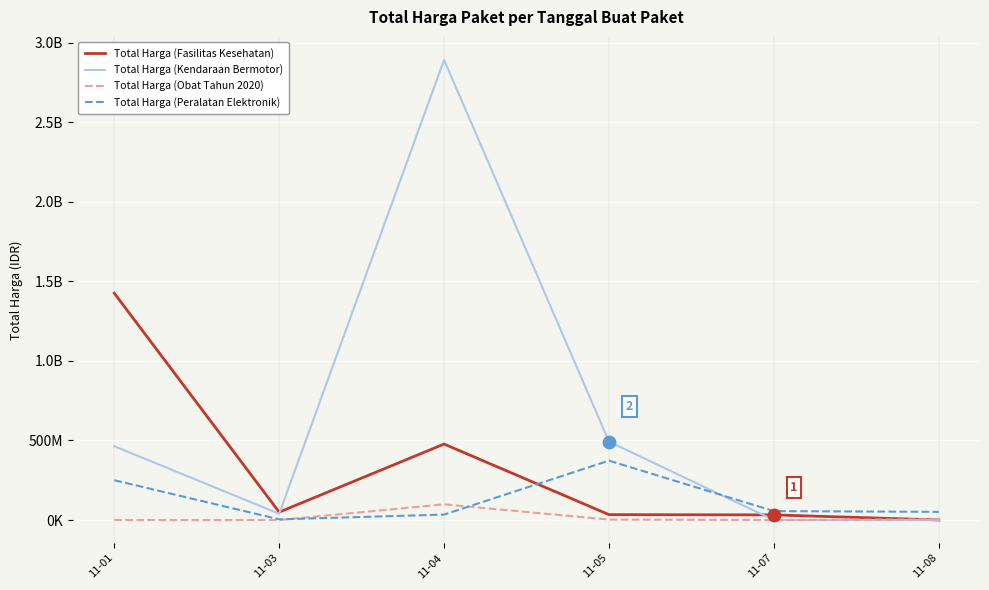

Which series has the largest total across all categories?

Total Harga (Kendaraan Bermotor)